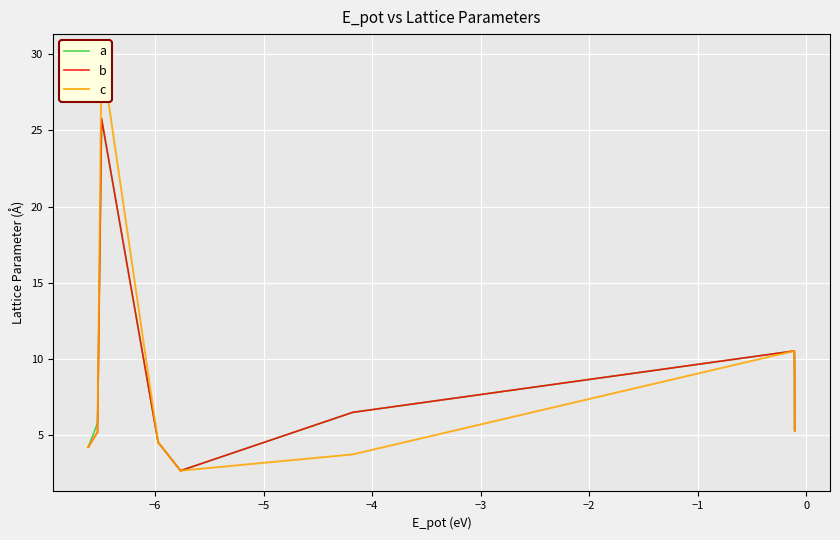

How many interior local peaks does the a series have?

4